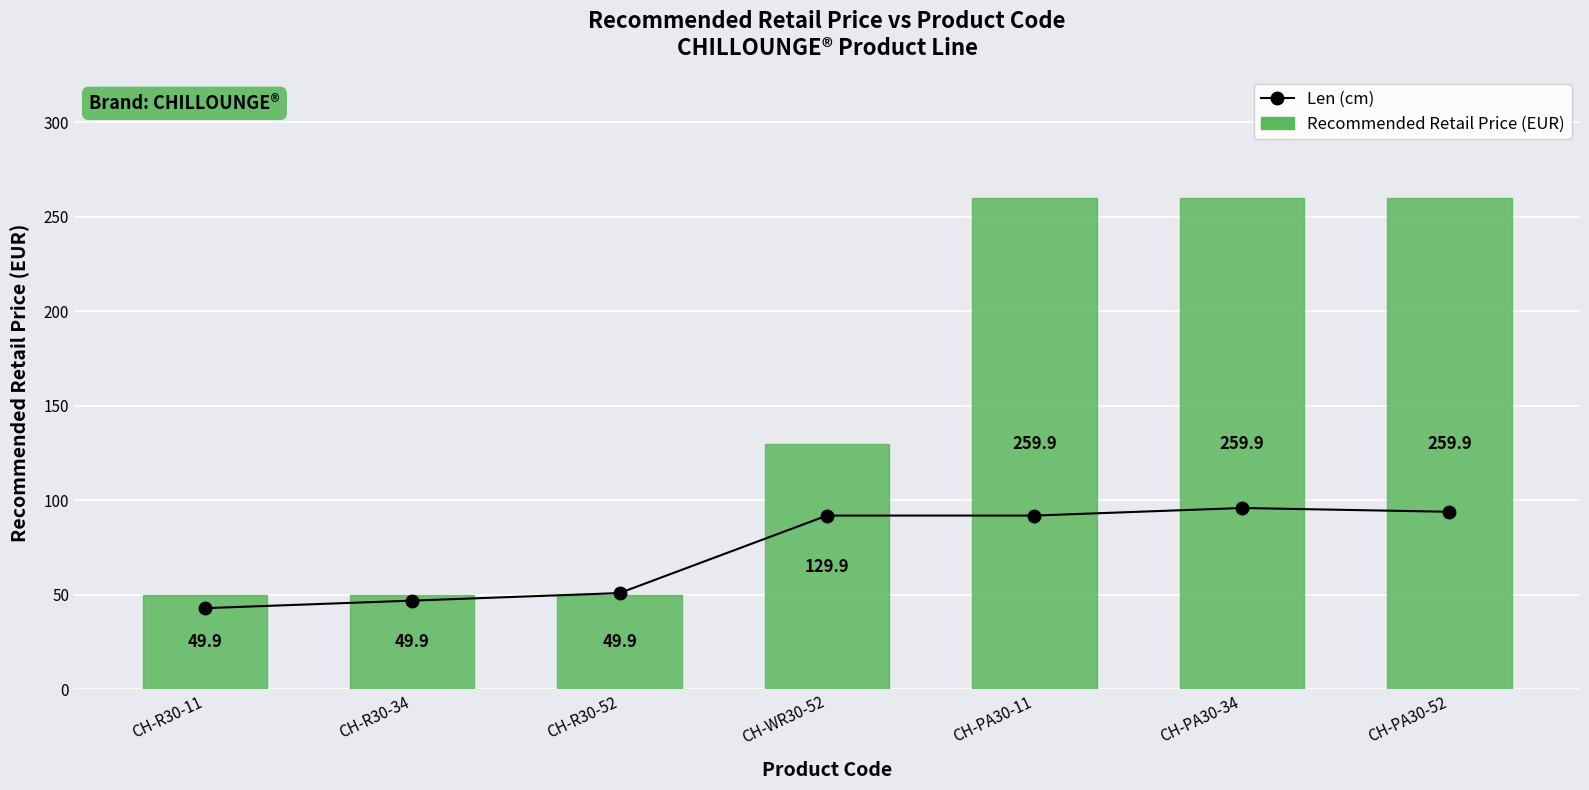

How many groups of bars are there?

7